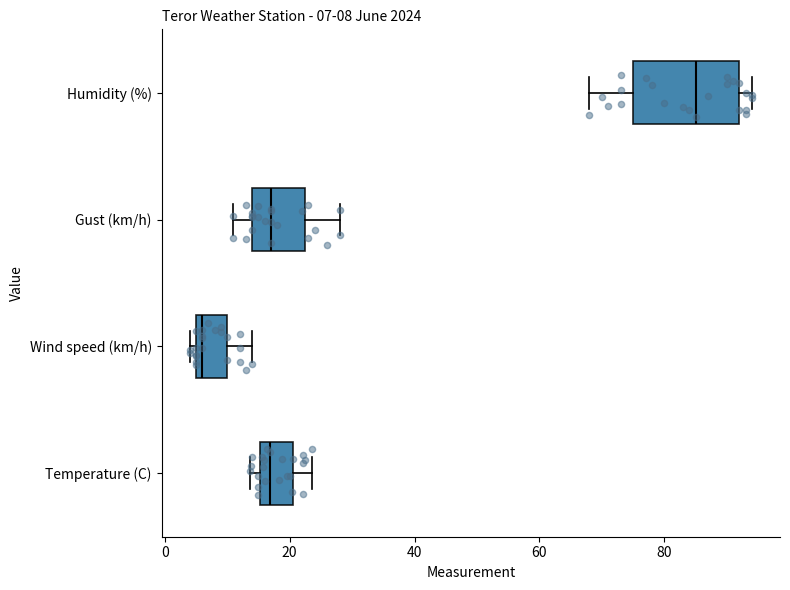

Which box is the widest, from its left edge to its right edge?

Humidity (%)